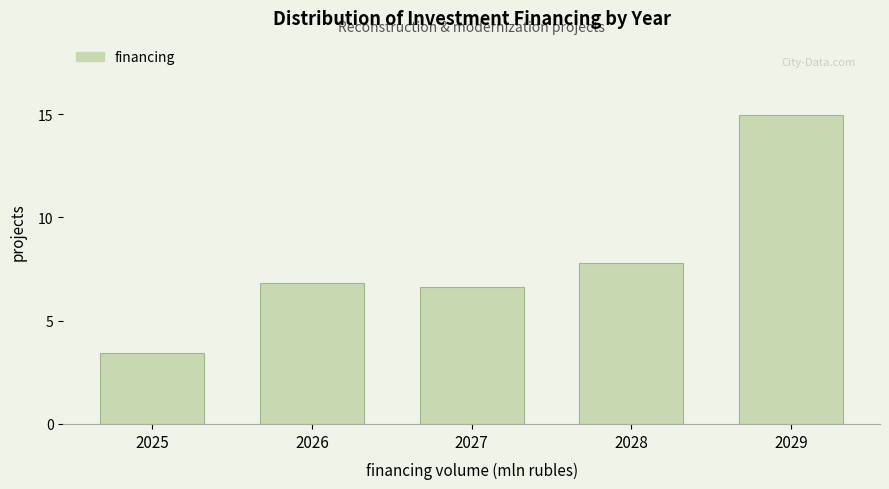

Reading left to right, transcribe all the data shown in this chart.

3.4	6.8	6.6	7.8	15.0